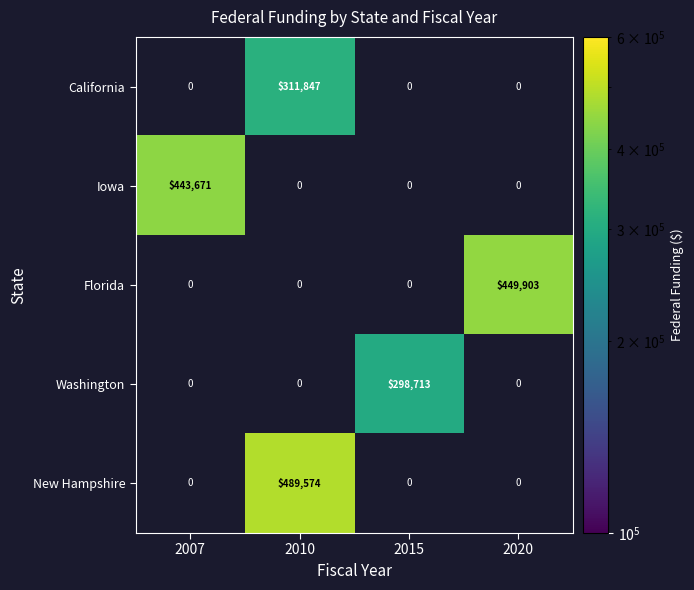

At which category is the sum across all series the highest?

2010